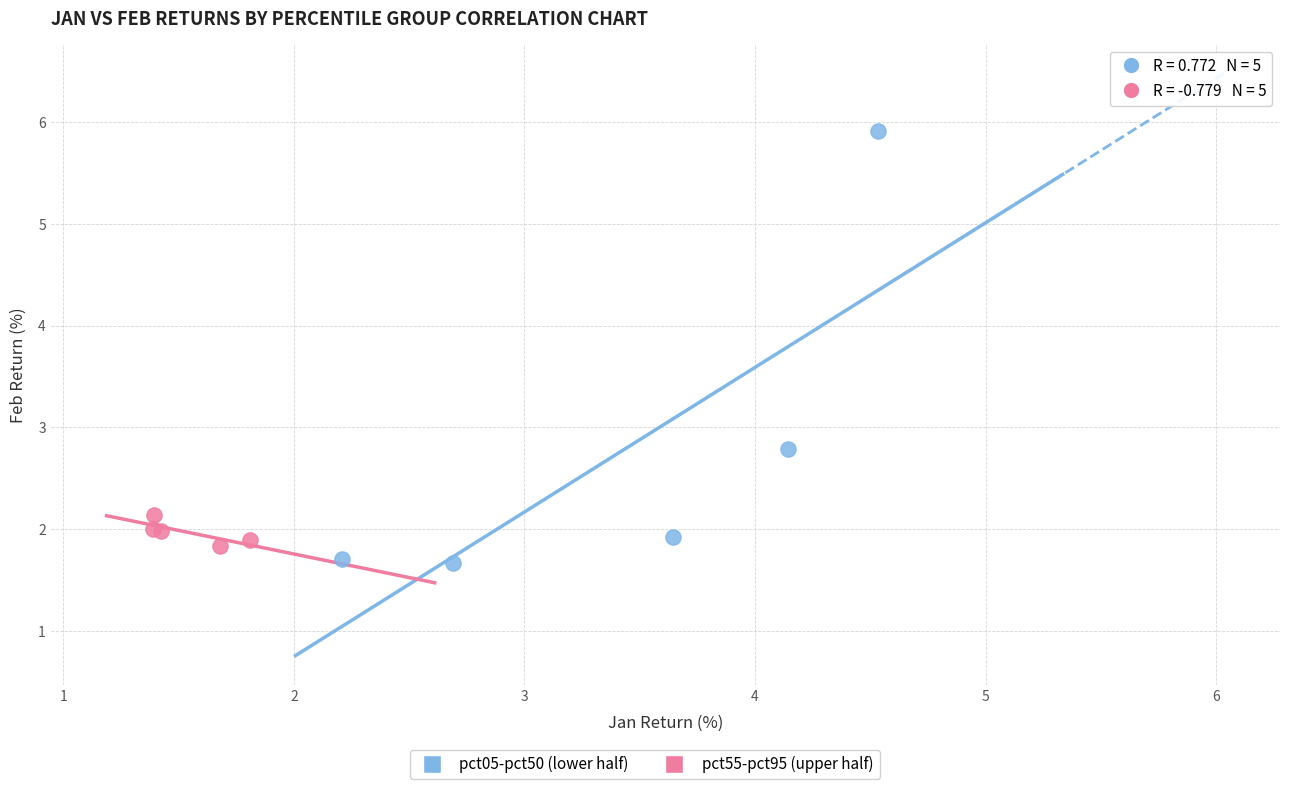

Which series reaches the maximum Y coordinate?

pct05-pct50 (lower half)